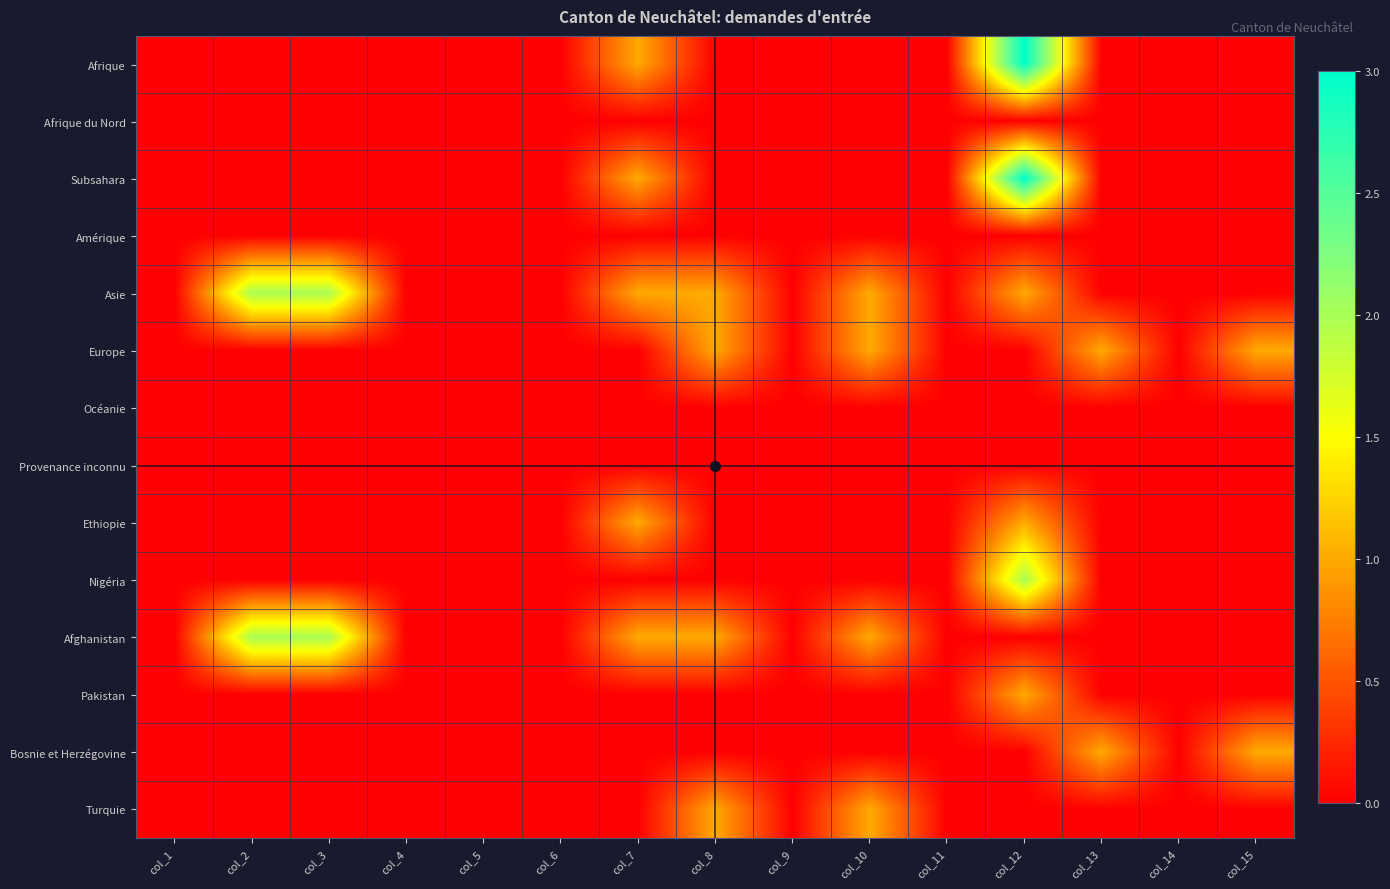

Which series has the widest spread of values?

Afrique